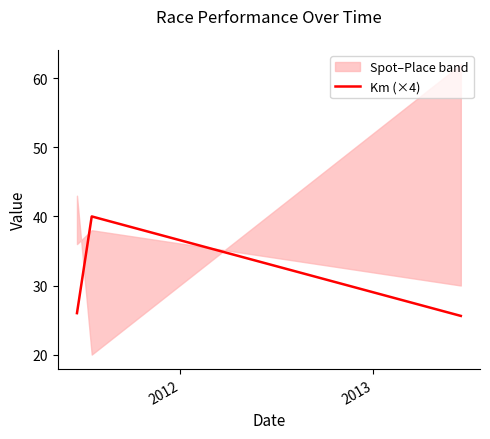

How many lines are shown in the chart?

1